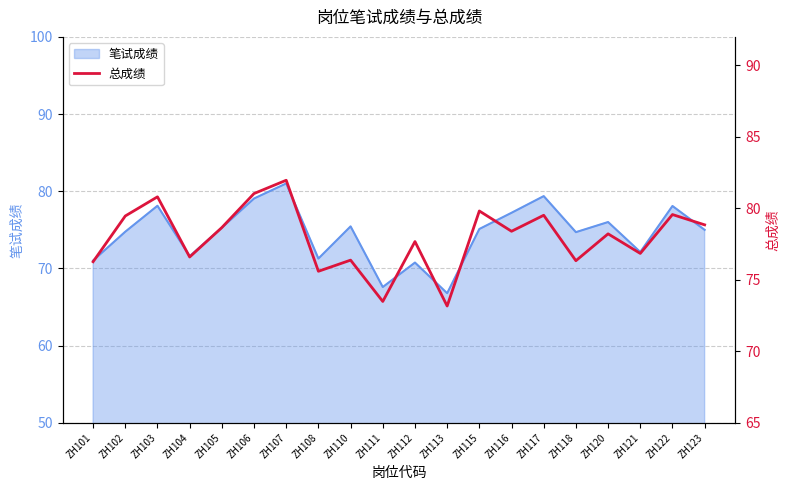

The value at ZH106 is 41.8. True or false?

False